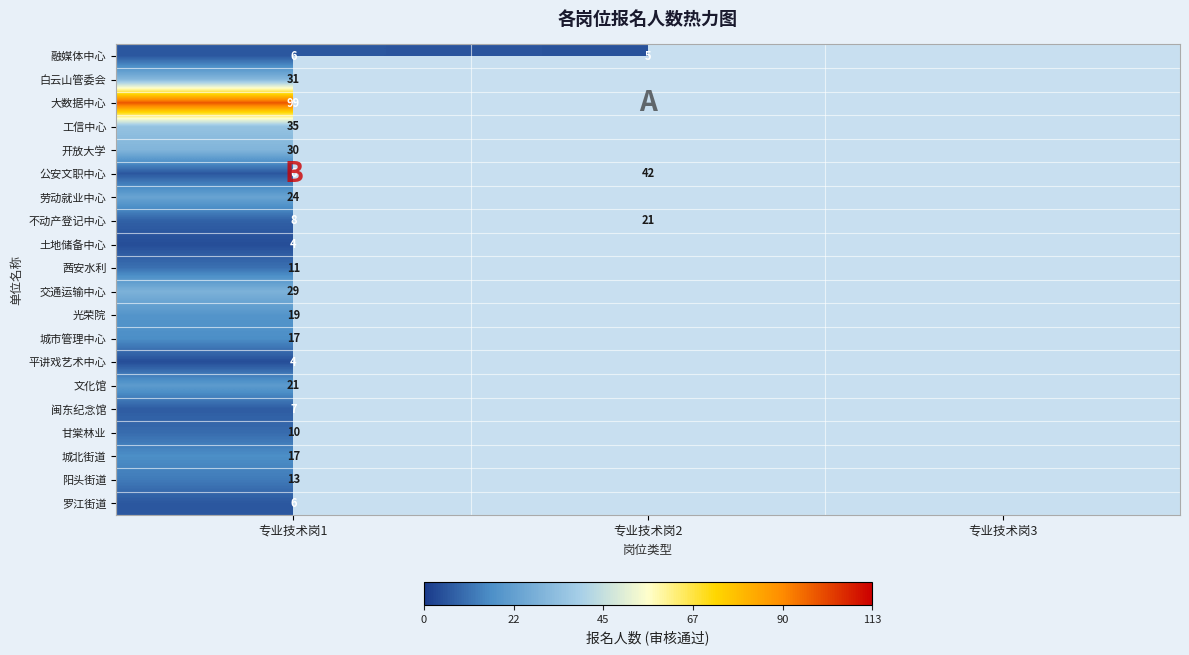

Is it true that 交通运输中心 equals 44 at 专业技术岗1?

False